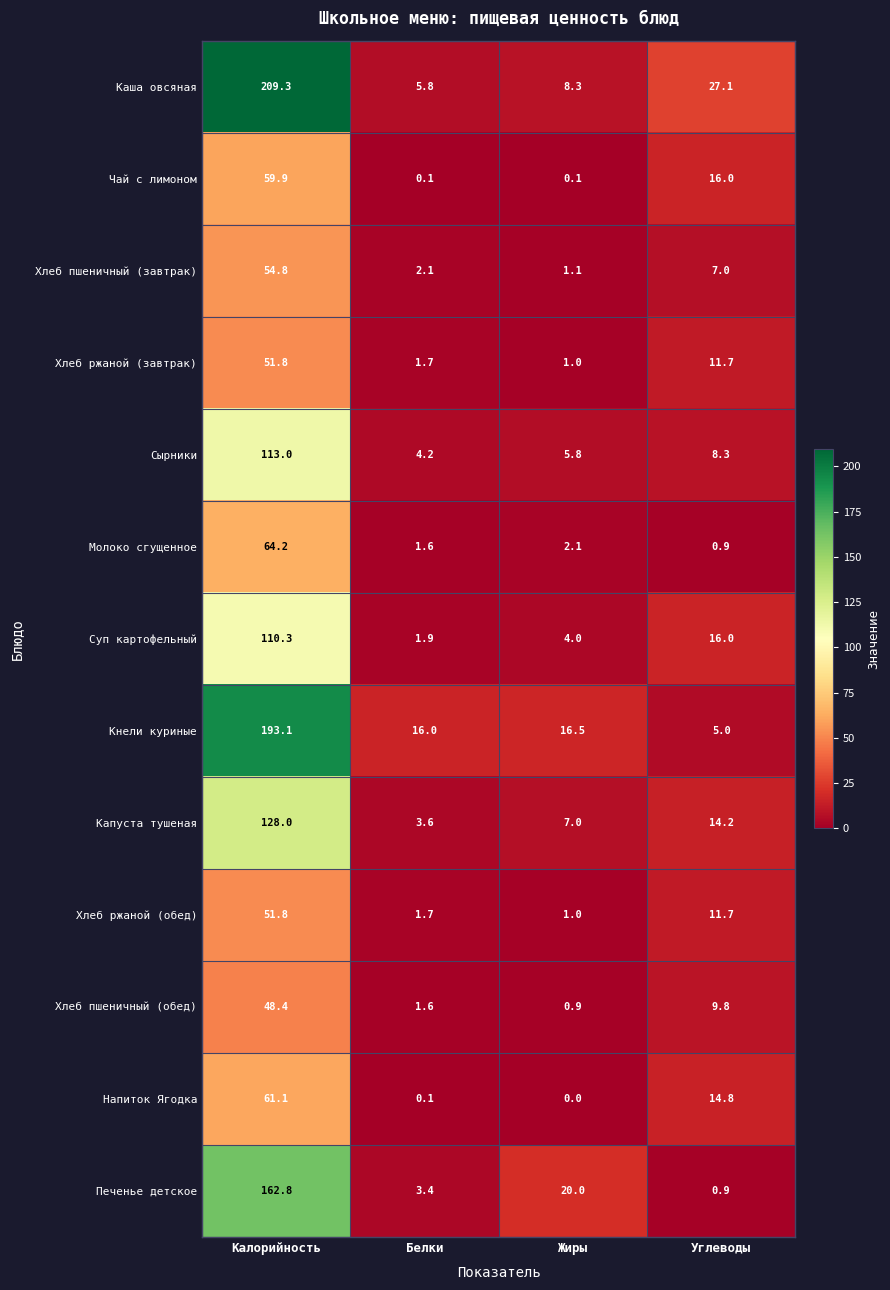

The value of Хлеб ржаной (завтрак) at Жиры is 1.0. True or false?

True